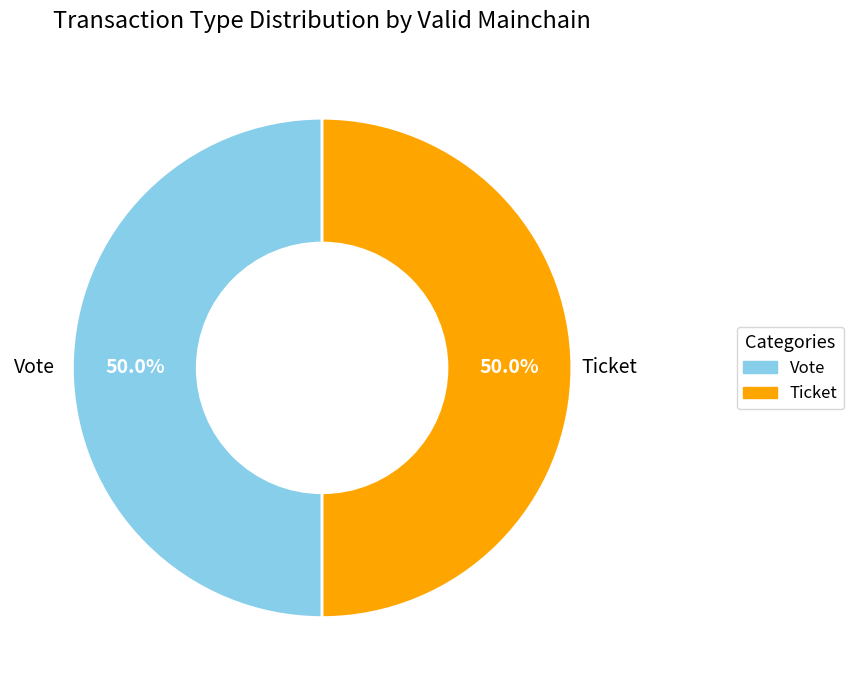

Is it true that Vote is 99% of the pie?

False